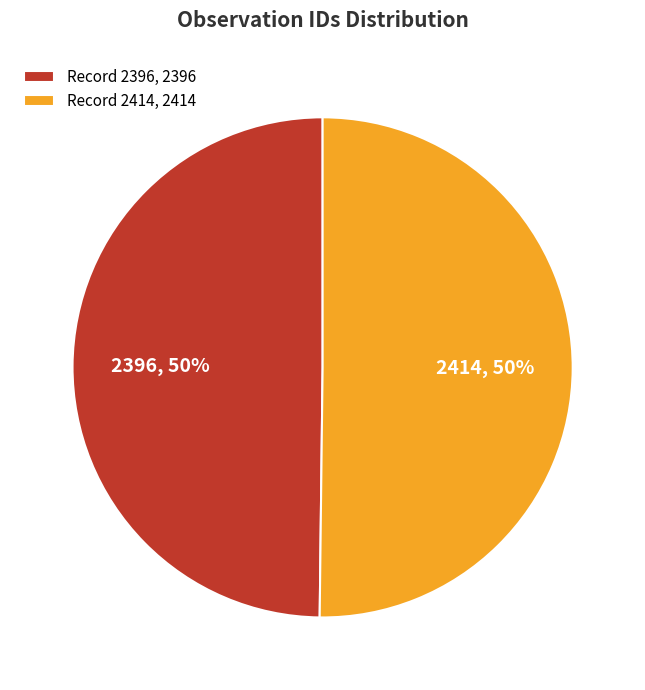

The 2396 slice represents 50% of the pie. True or false?

True